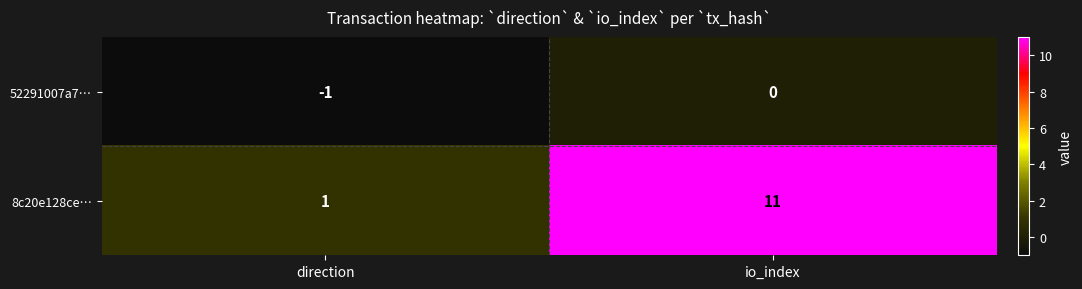

At direction, list the series in order from largest to smallest.

8c20e128ce…, 52291007a7…